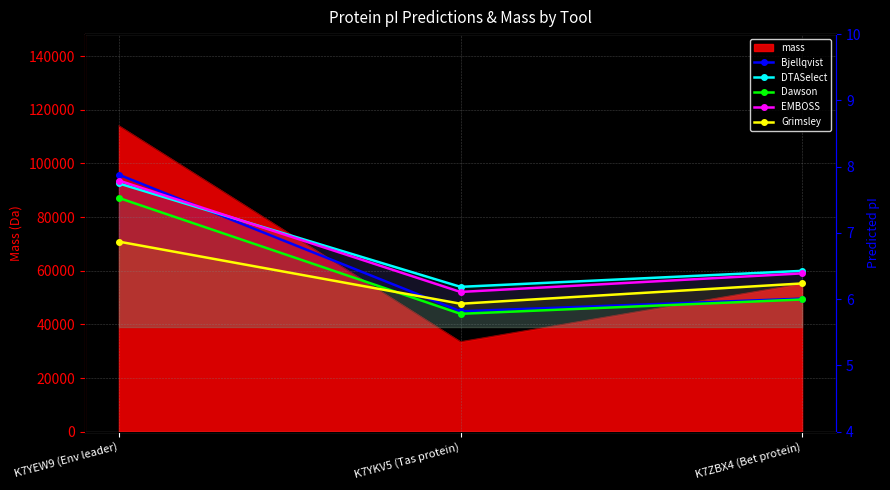

Reading left to right, what are all the values shown in this chart?

Bjellqvist: K7YEW9 (Env leader)=7.9	K7YKV5 (Tas protein)=5.8	K7ZBX4 (Bet protein)=6.0
DTASelect: K7YEW9 (Env leader)=7.7	K7YKV5 (Tas protein)=6.2	K7ZBX4 (Bet protein)=6.4
Dawson: K7YEW9 (Env leader)=7.5	K7YKV5 (Tas protein)=5.8	K7ZBX4 (Bet protein)=6.0
EMBOSS: K7YEW9 (Env leader)=7.8	K7YKV5 (Tas protein)=6.1	K7ZBX4 (Bet protein)=6.4
Grimsley: K7YEW9 (Env leader)=6.9	K7YKV5 (Tas protein)=5.9	K7ZBX4 (Bet protein)=6.2